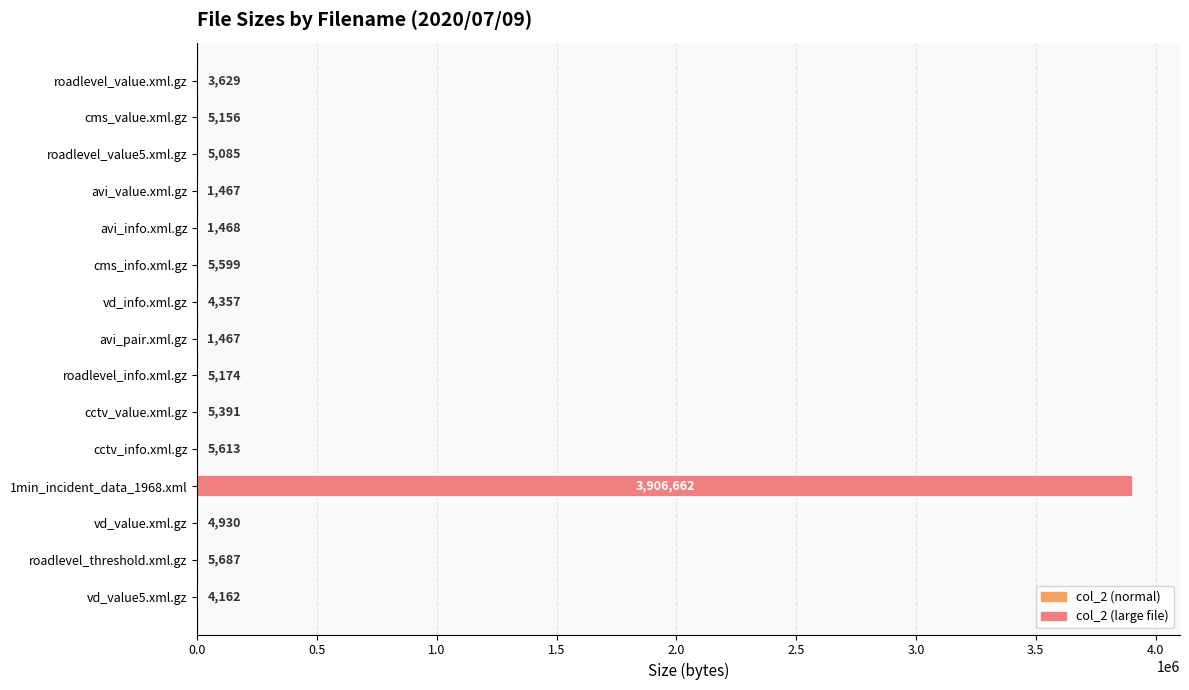

What is the sum of all values?

3965847